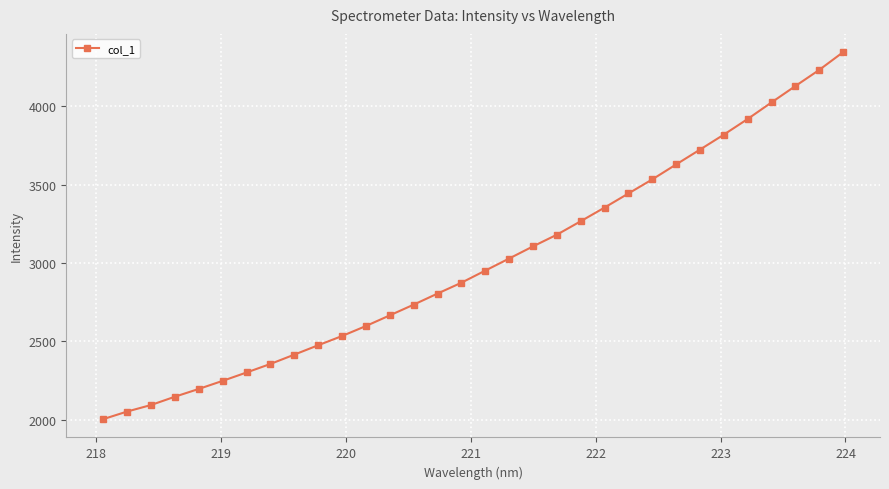

What is the value of the 1st point from the left?

2003.5